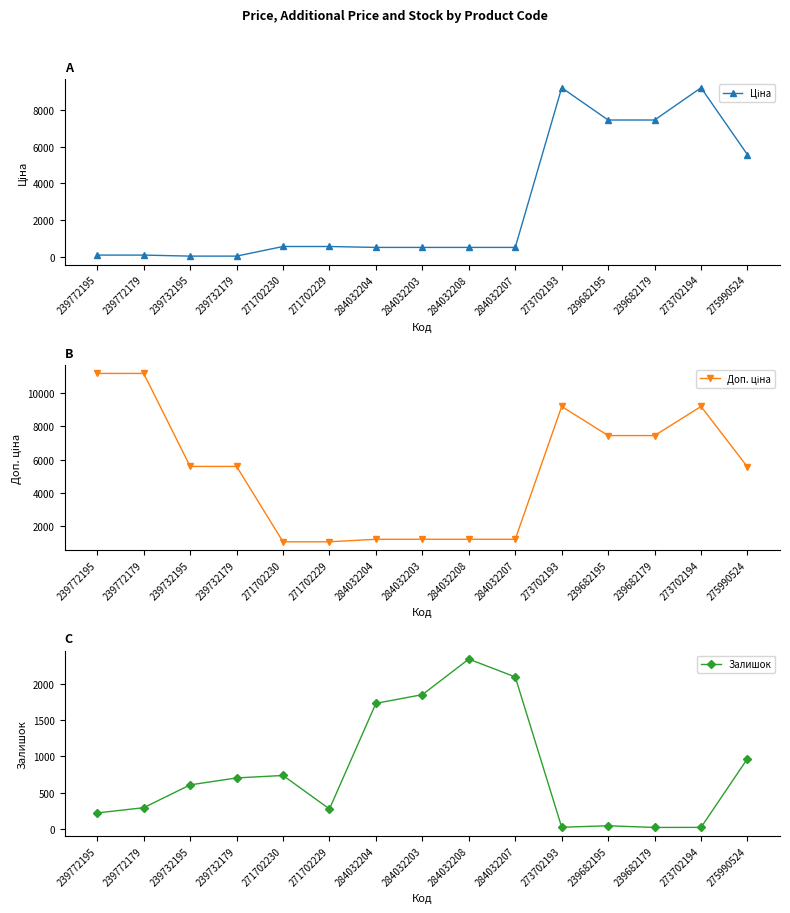

Which has a higher value, 273702193 or 271702230?

273702193